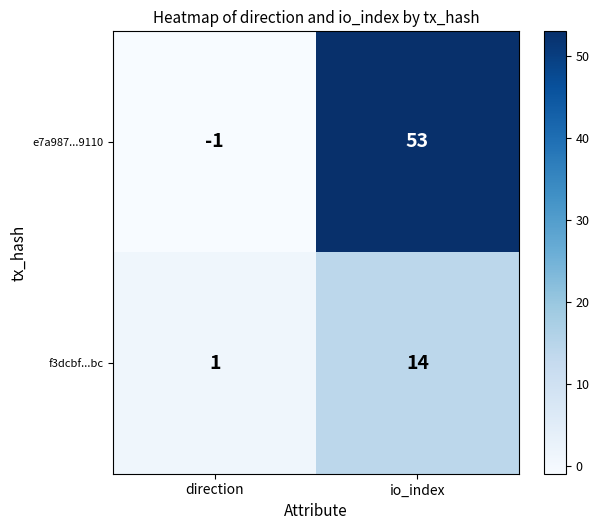

Rank the series at io_index from highest to lowest value.

e7a987...9110, f3dcbf...bc